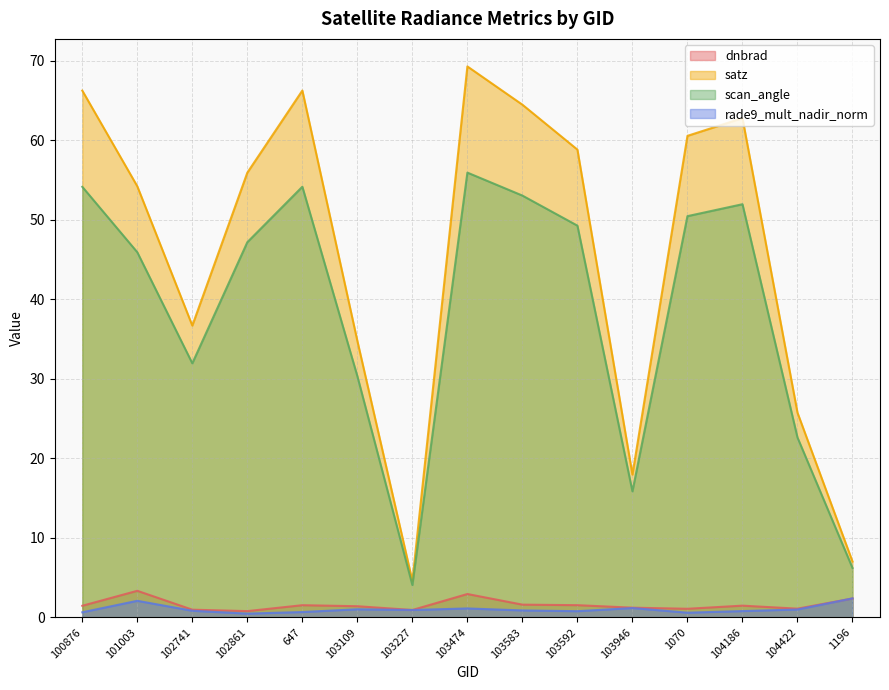

Rank the series at 1196 from lowest to highest value.

dnbrad, rade9_mult_nadir_norm, scan_angle, satz